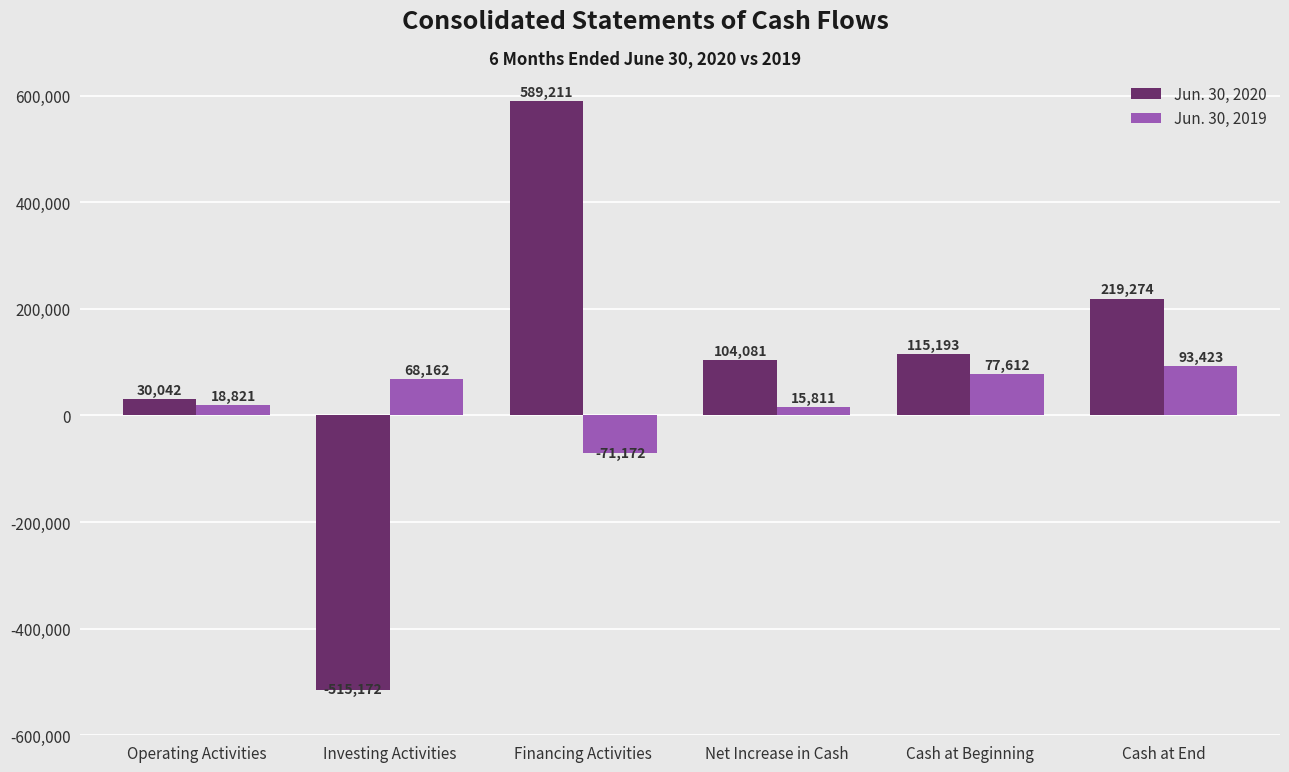

Reading left to right, what are all the values shown in this chart?

Jun. 30, 2020: Operating Activities=30042	Investing Activities=-515172	Financing Activities=589211	Net Increase in Cash=104081	Cash at Beginning=115193	Cash at End=219274
Jun. 30, 2019: Operating Activities=18821	Investing Activities=68162	Financing Activities=-71172	Net Increase in Cash=15811	Cash at Beginning=77612	Cash at End=93423